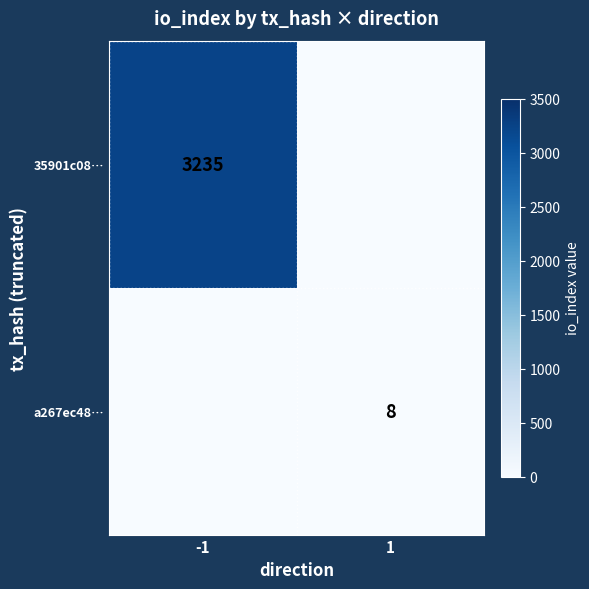

What is the spread (max minus min) of values at 1?

8